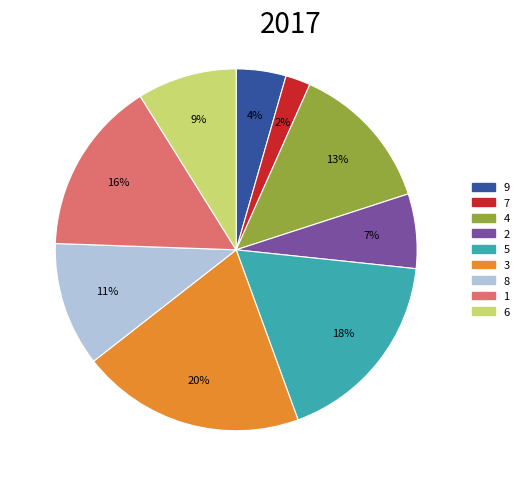

Approximately how many times larger is the value at 7 compared to 3?

0.1